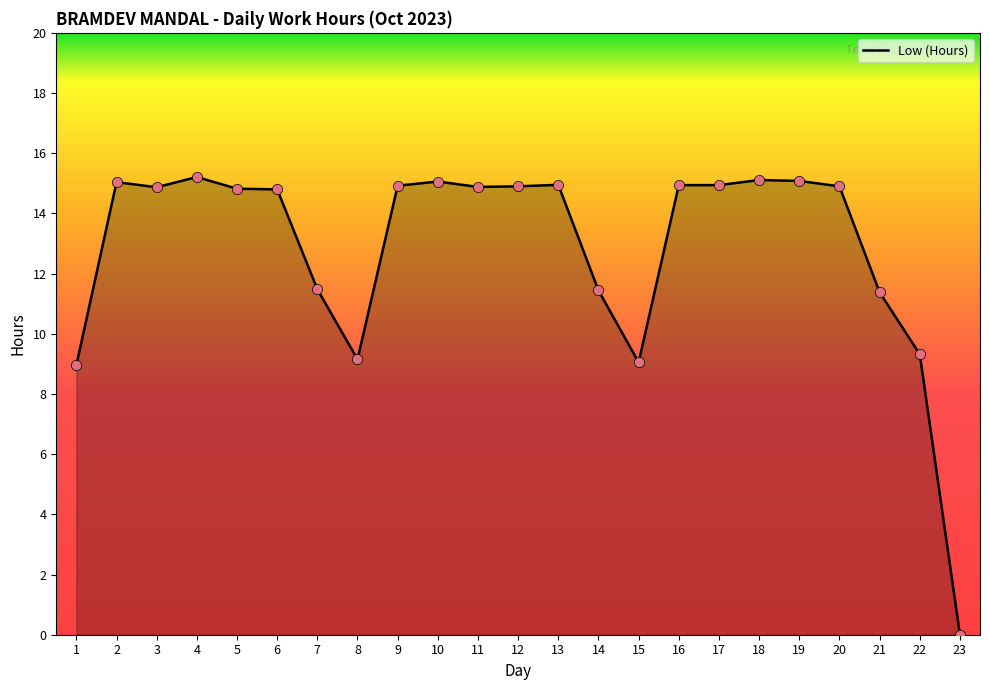

What is the change in value from 1 to 9?

+6.0